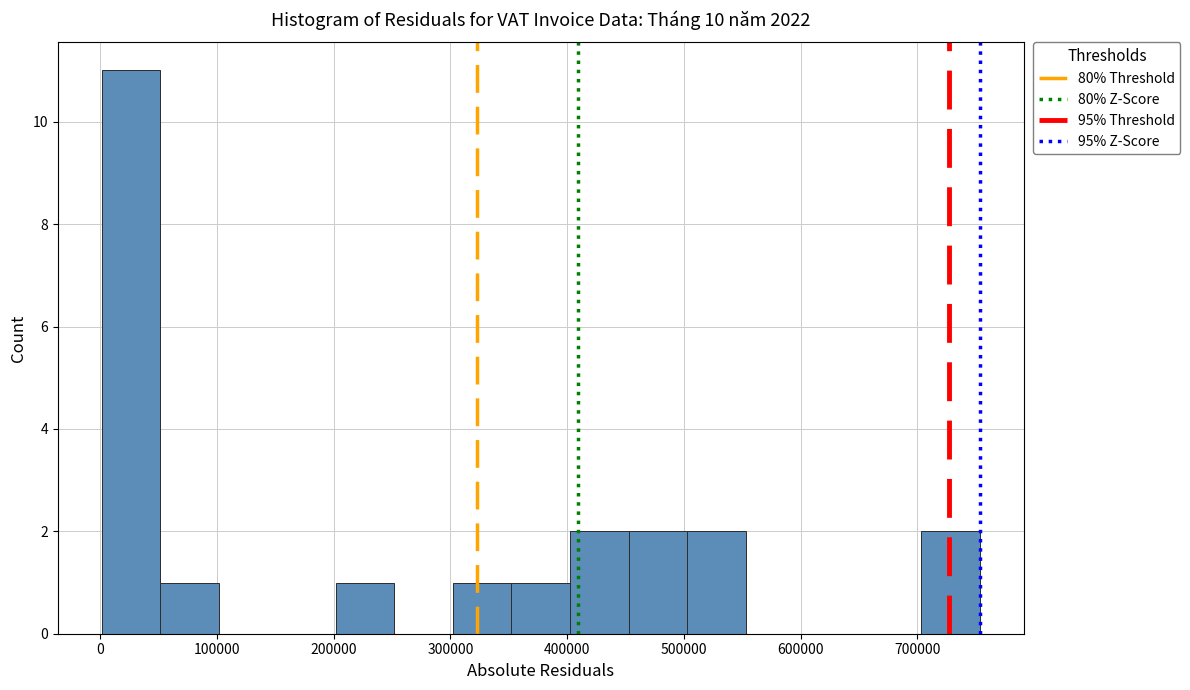

Reading left to right, transcribe this chart: for each bar, give the range it covers on the x-axis and its height. Neither the bar edges nor the heights are printed on the chart, so give them approximately, as read against the axes.

0 to 50000: 11
50000 to 100000: 1
100000 to 150000: 0
150000 to 200000: 0
200000 to 250000: 1
250000 to 300000: 0
300000 to 350000: 1
350000 to 400000: 1
400000 to 450000: 2
450000 to 500000: 2
500000 to 550000: 2
550000 to 600000: 0
600000 to 650000: 0
650000 to 700000: 0
700000 to 750000: 2